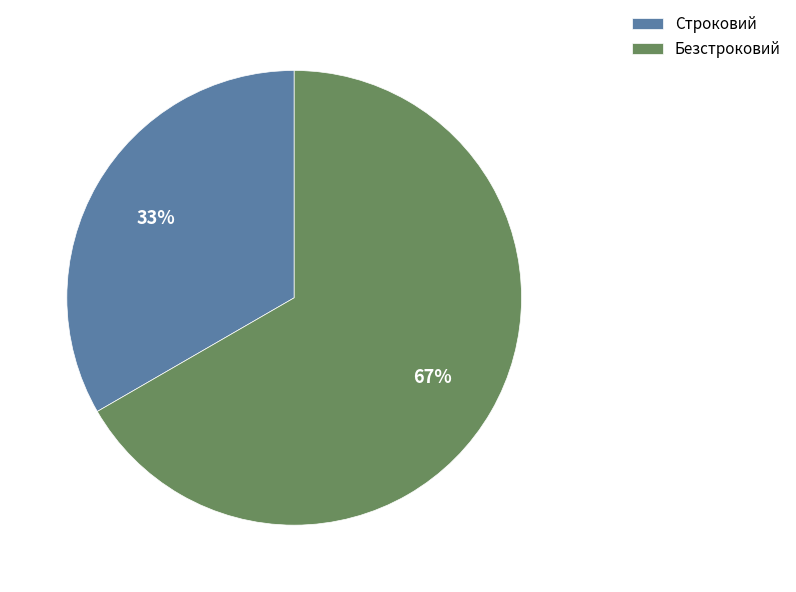

Which category has the smallest portion of the pie?

Строковий